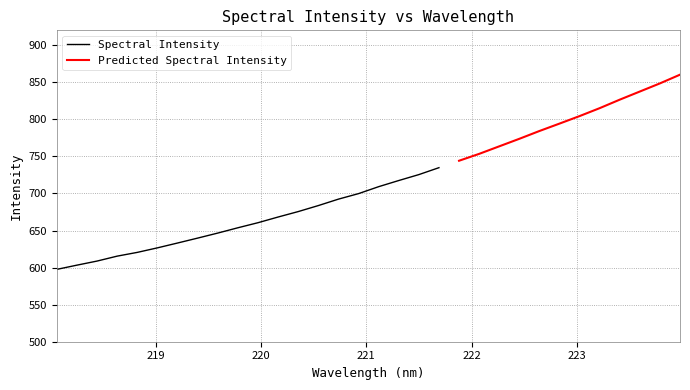

Between 221.6902 and 219.9712, which is larger?

221.6902